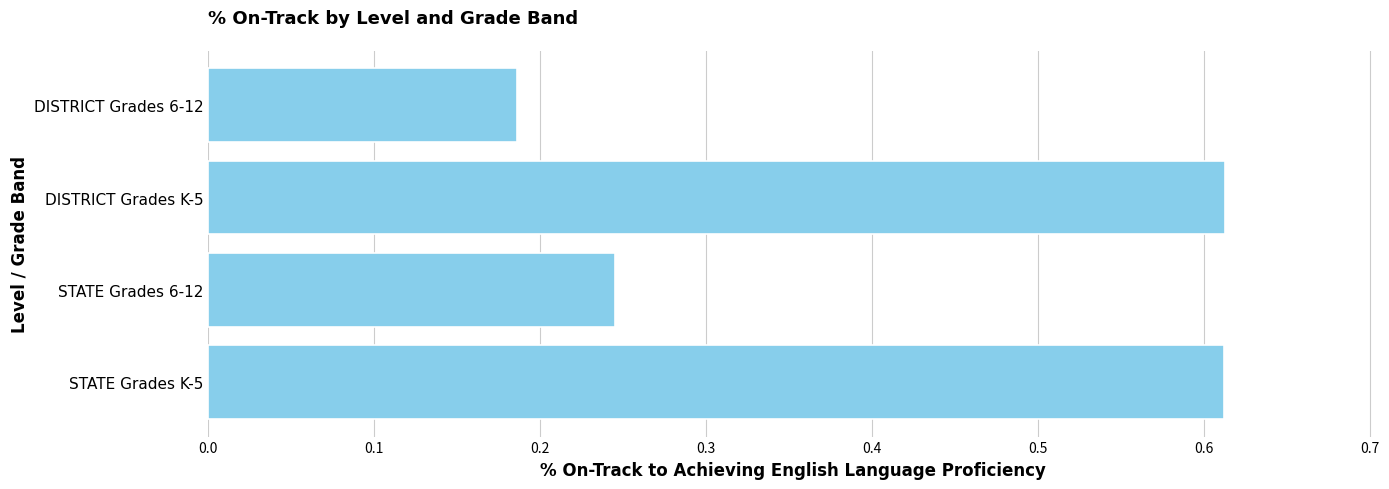

Which has a higher value, DISTRICT Grades K-5 or DISTRICT Grades 6-12?

DISTRICT Grades K-5